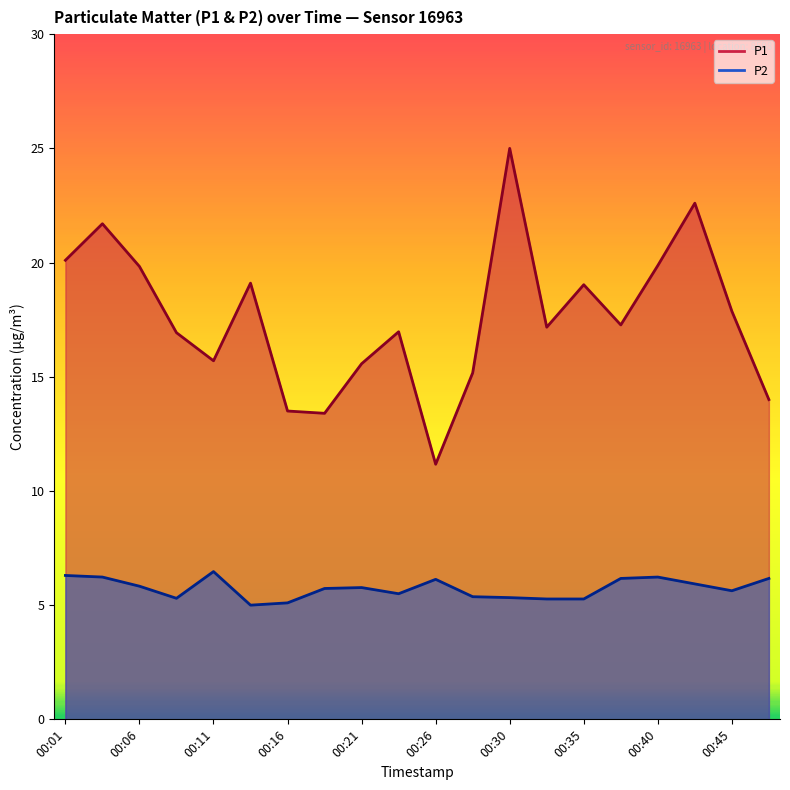

How many categories are shown in the chart?

20